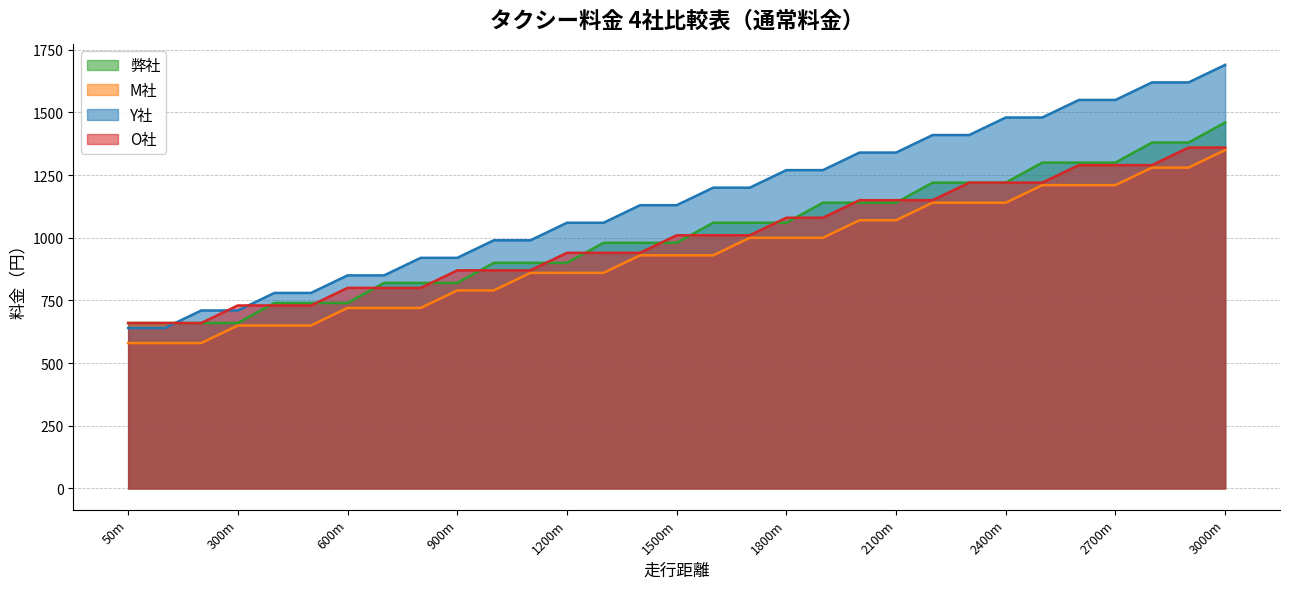

What is the value of the M社 point at the 18th from the left?

1000